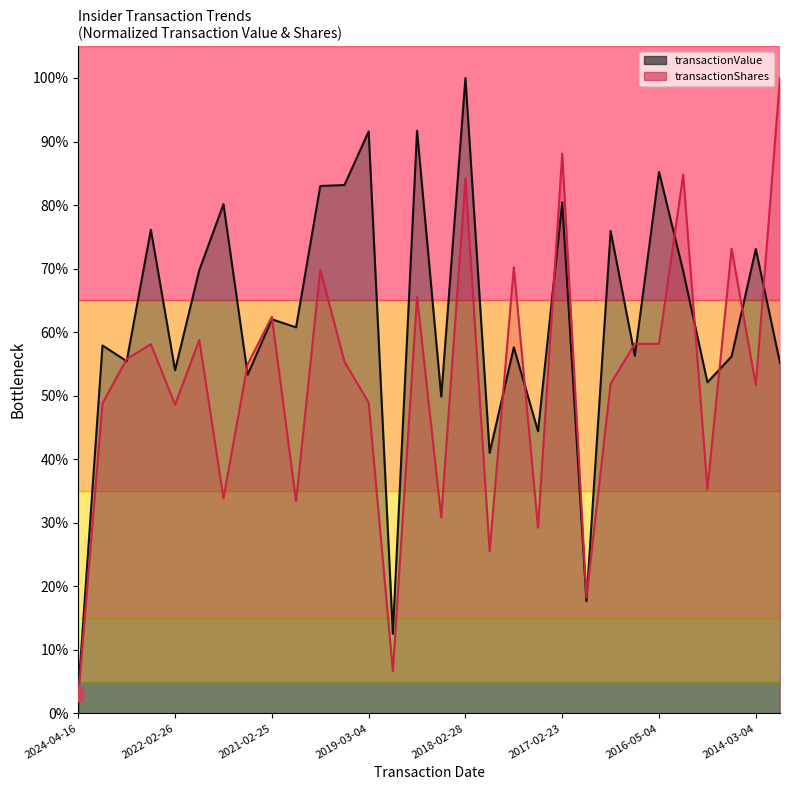

What is the total value across all series at 2019-03-04?

1.4